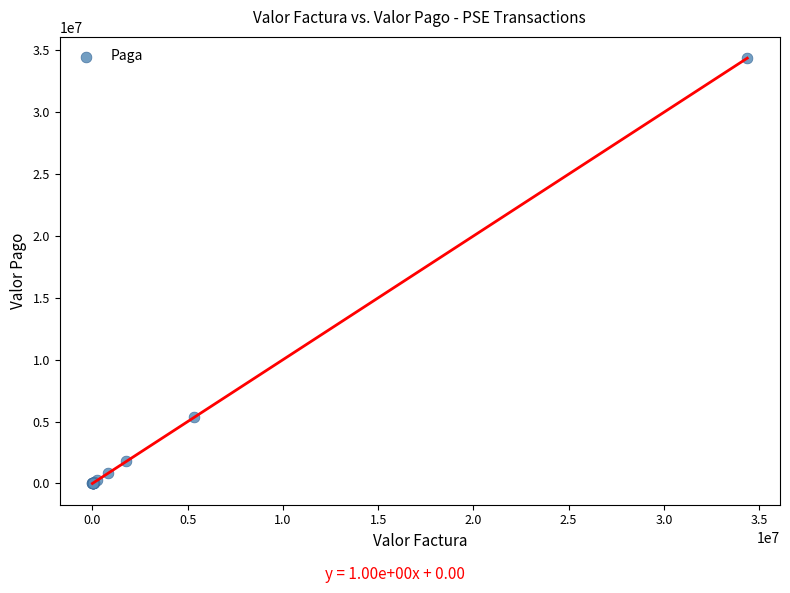

What Y value in the scatter plot is closest to 17188050?

5341140